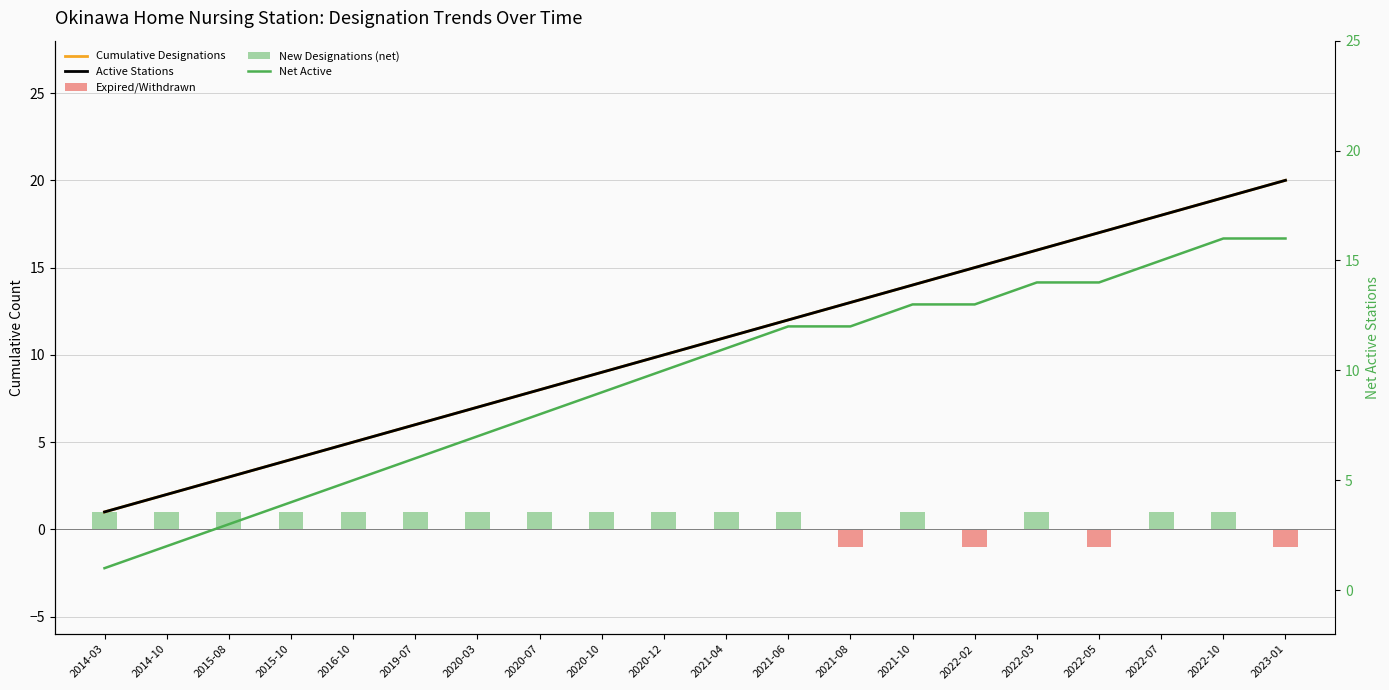

Is it true that New Designations (net) equals 0 at 2023-01?

True